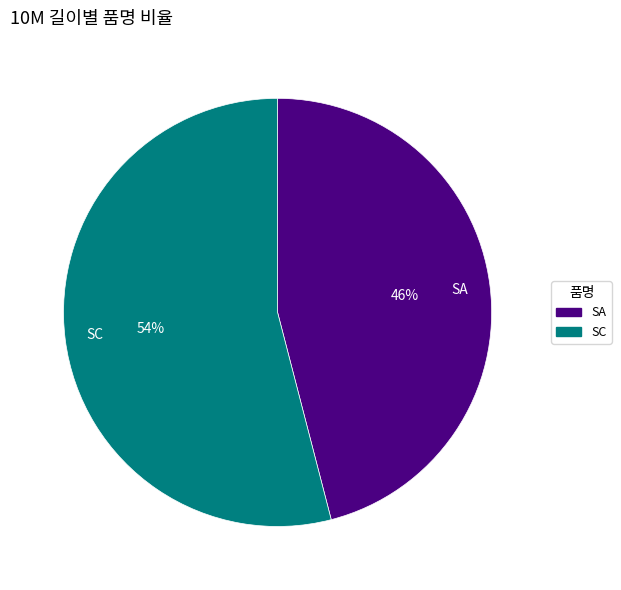

Is it true that SA is 46% of the pie?

True